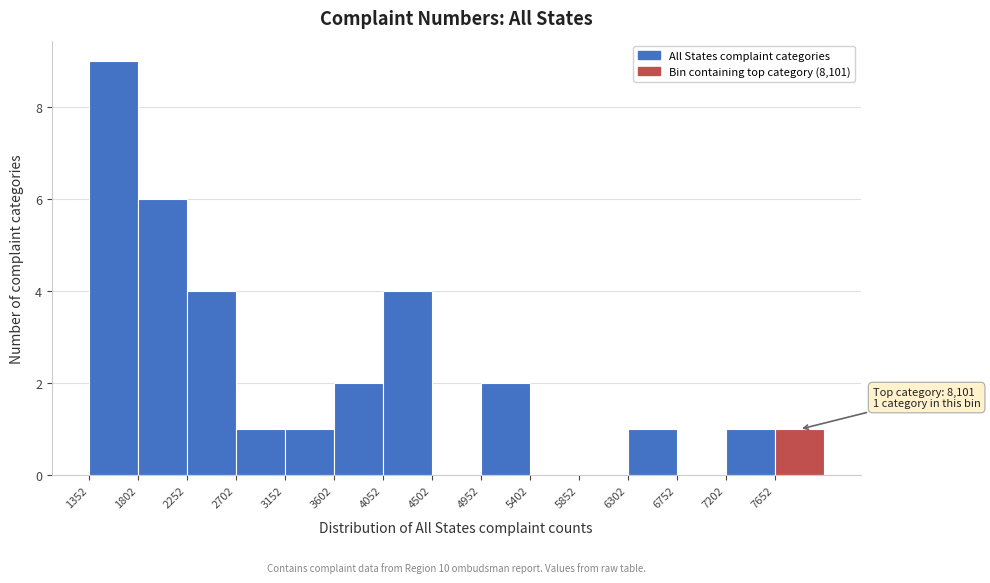

Which range on the x-axis has the tallest bar?

1350 to 1800